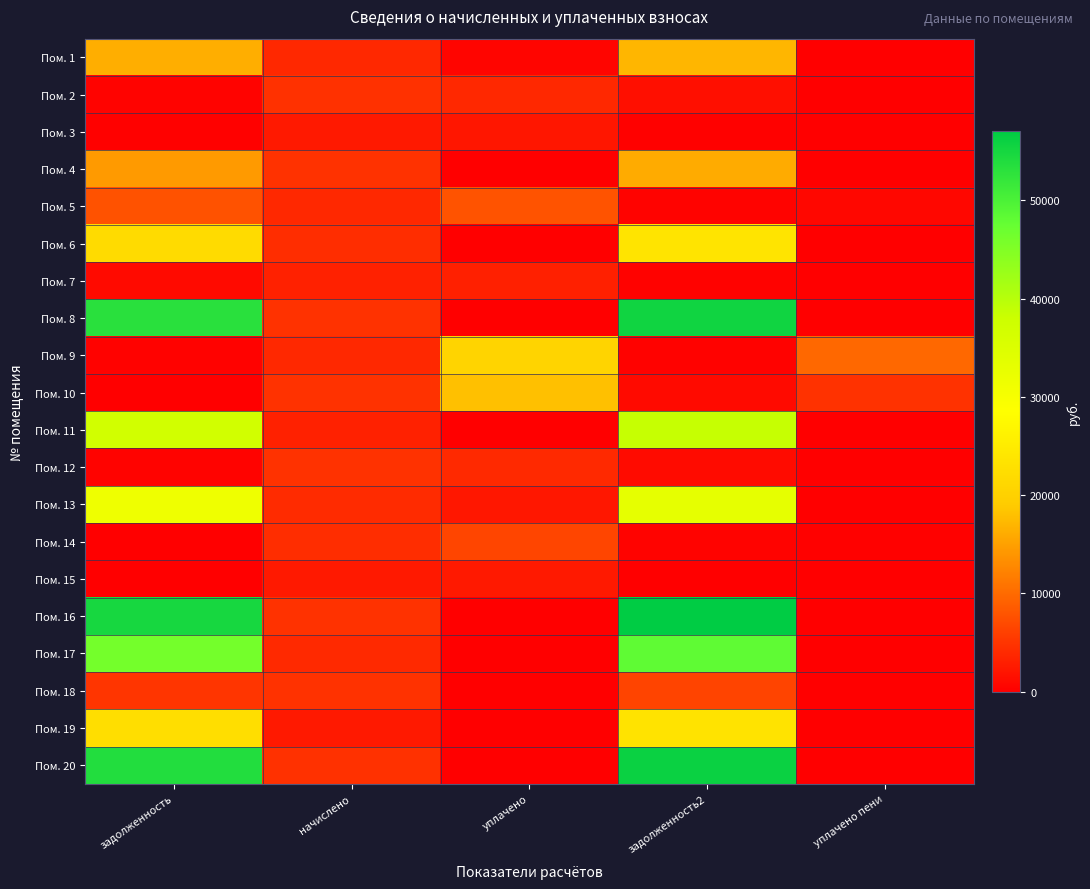

At which category does the chart reach its minimum across all series?

уплачено пени